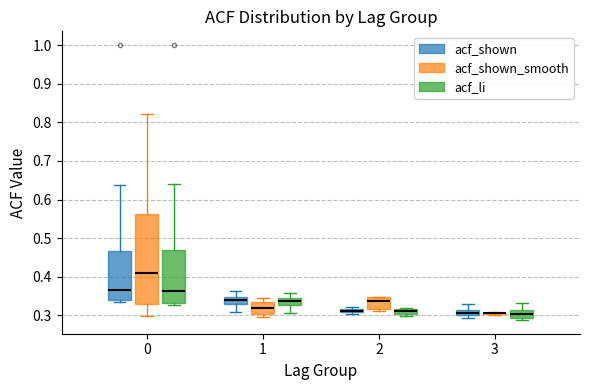

Which box is the tallest, from its lower edge to its upper edge?

0 (acf_shown_smooth)